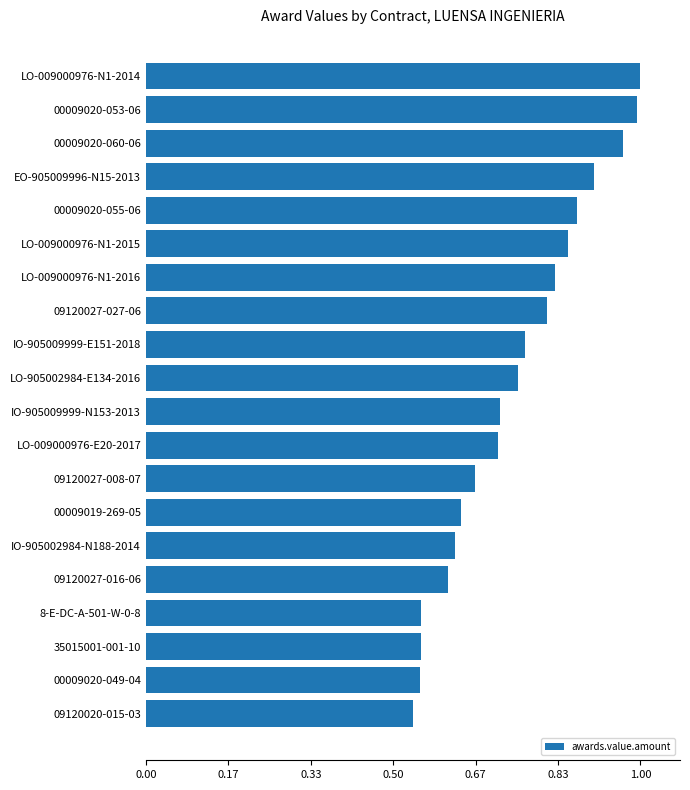

What is the change in value from 09120027-008-07 to EO-905009996-N15-2013?

+0.2